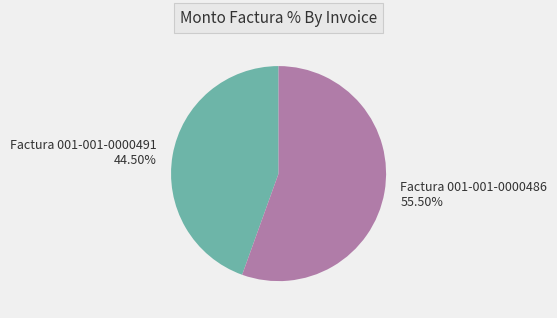

Which slice is the largest?

Factura 001-001-0000486